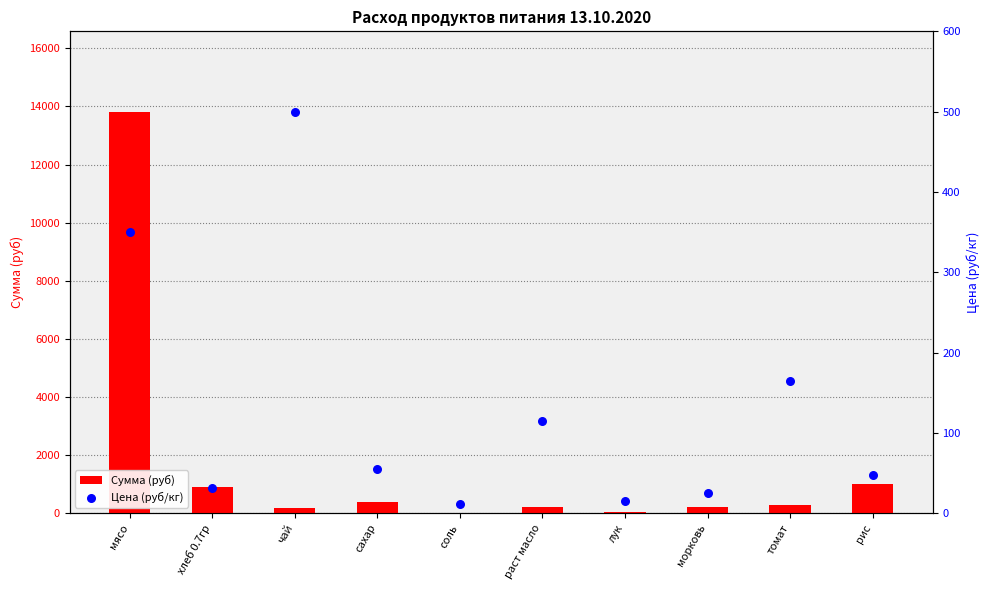

Which series contains the lowest Y value?

Цена (руб/кг)